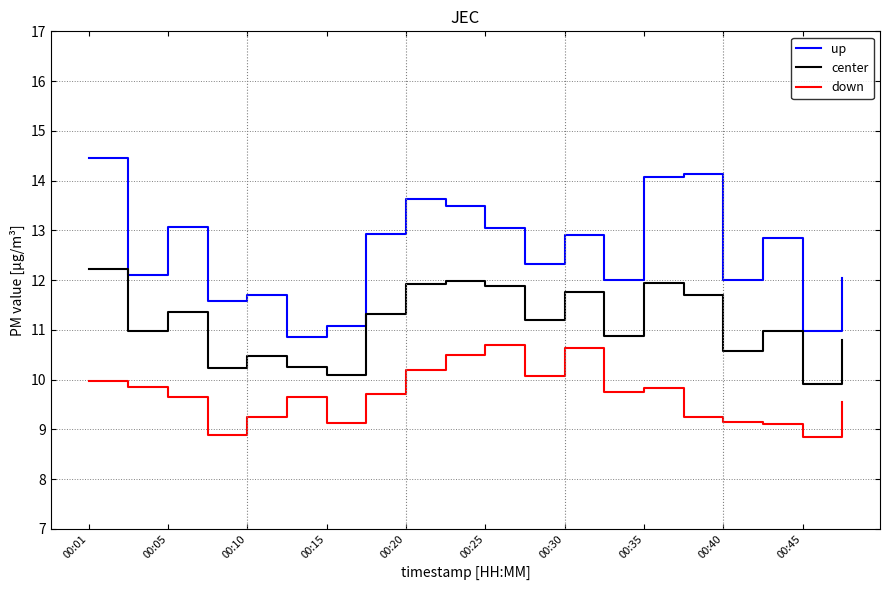

List the series in order of their peak value, highest first.

up, center, down